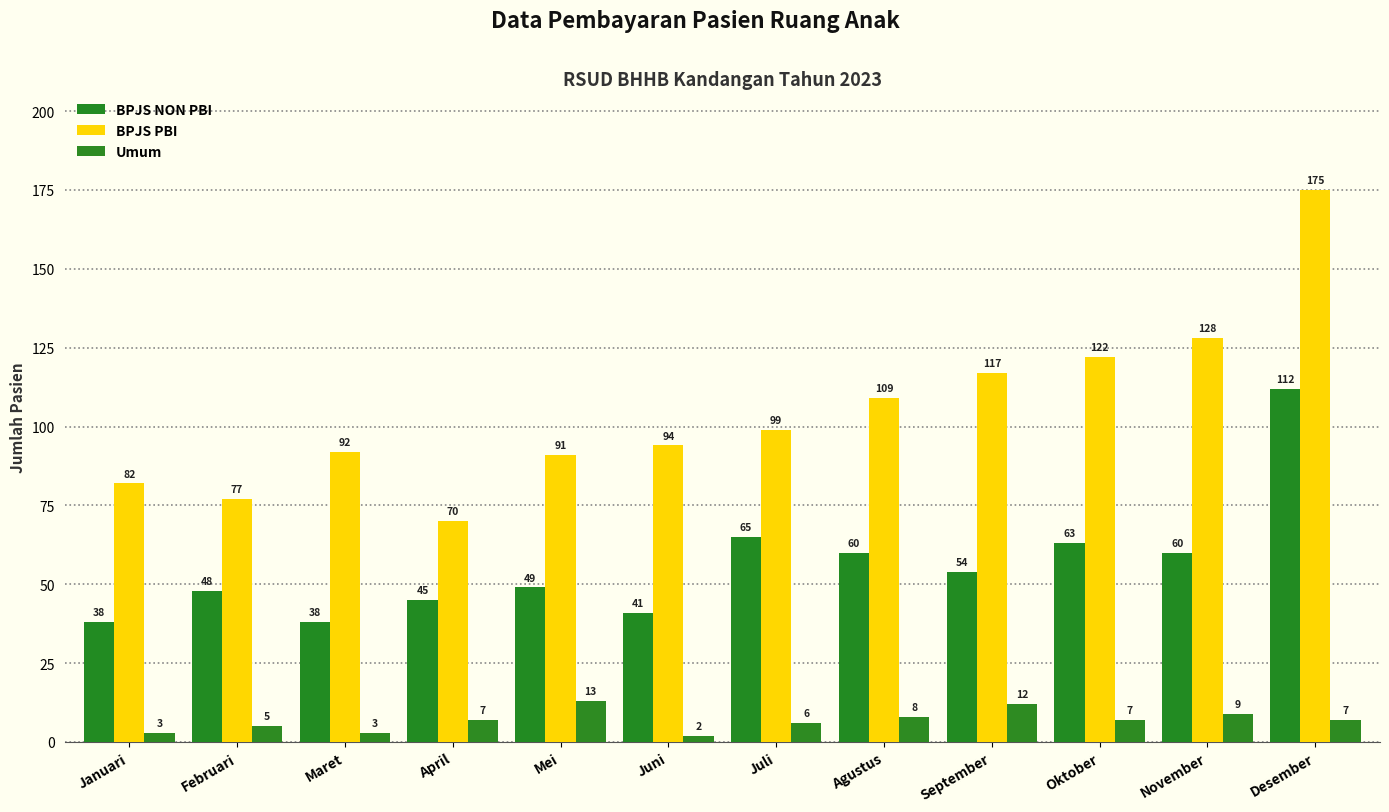

List the series in order of their overall mean, highest first.

BPJS PBI, BPJS NON PBI, Umum